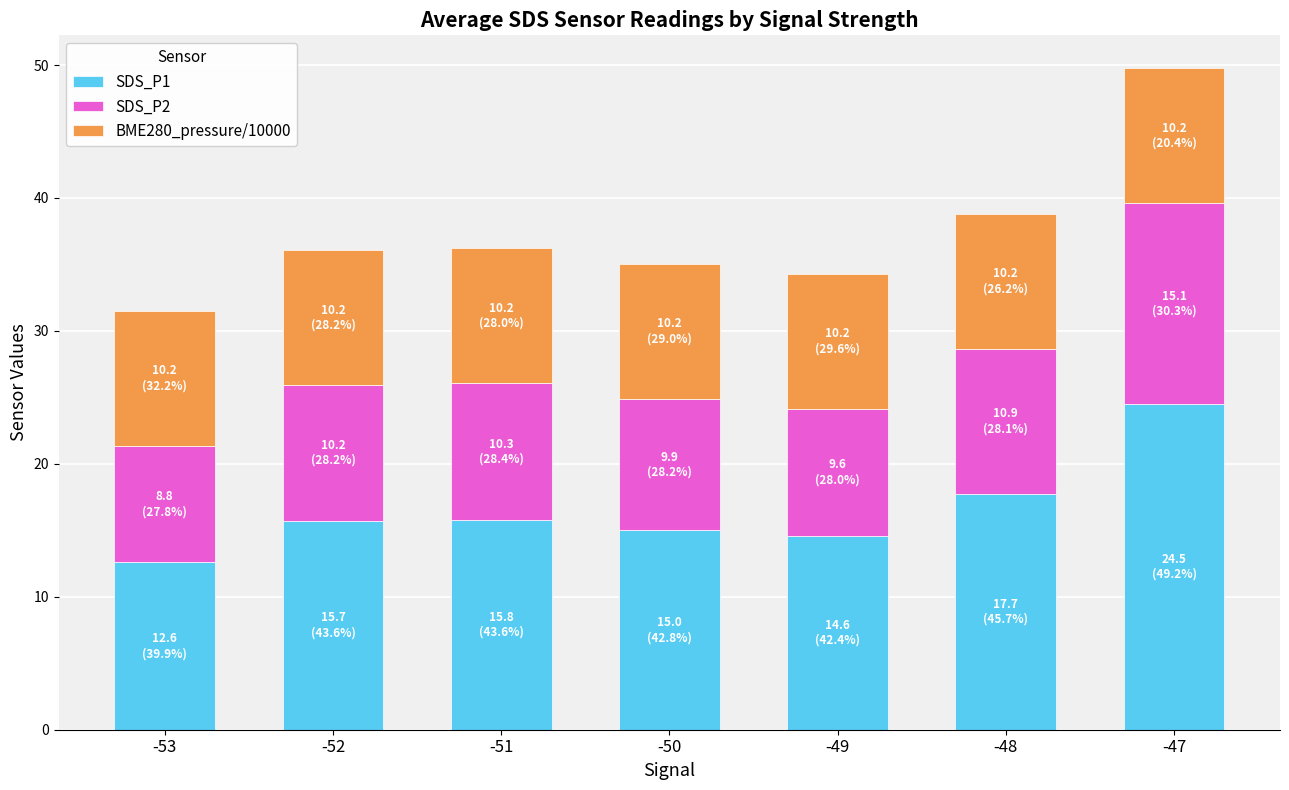

What is the average value of the SDS_P1 series?

16.6